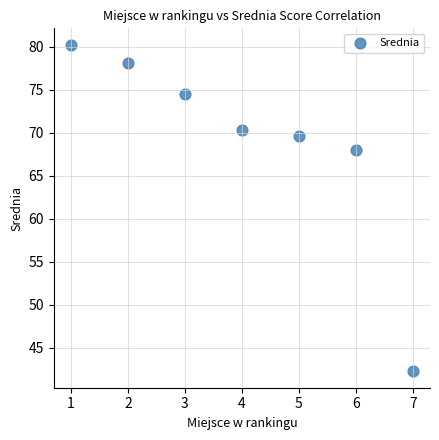

What Y value in the scatter plot is closest to 61?

68.0